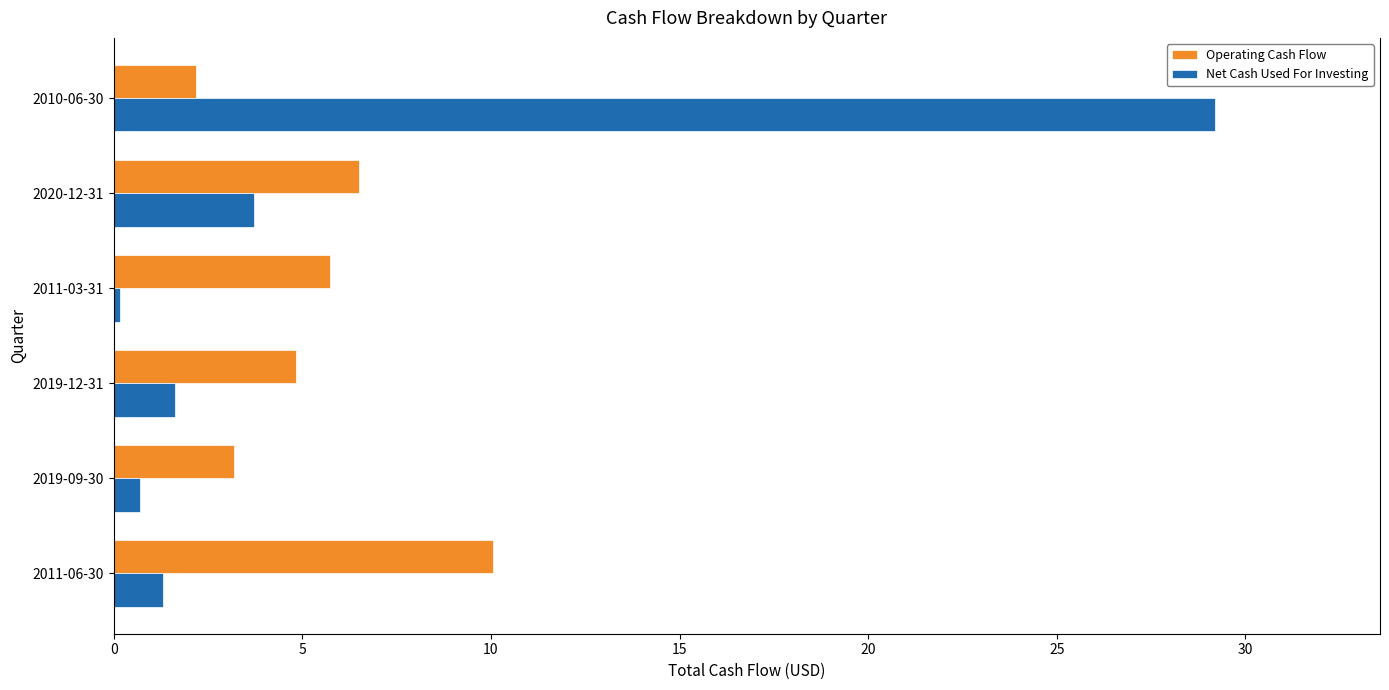

Which series has the largest total across all categories?

Net Cash Used For Investing